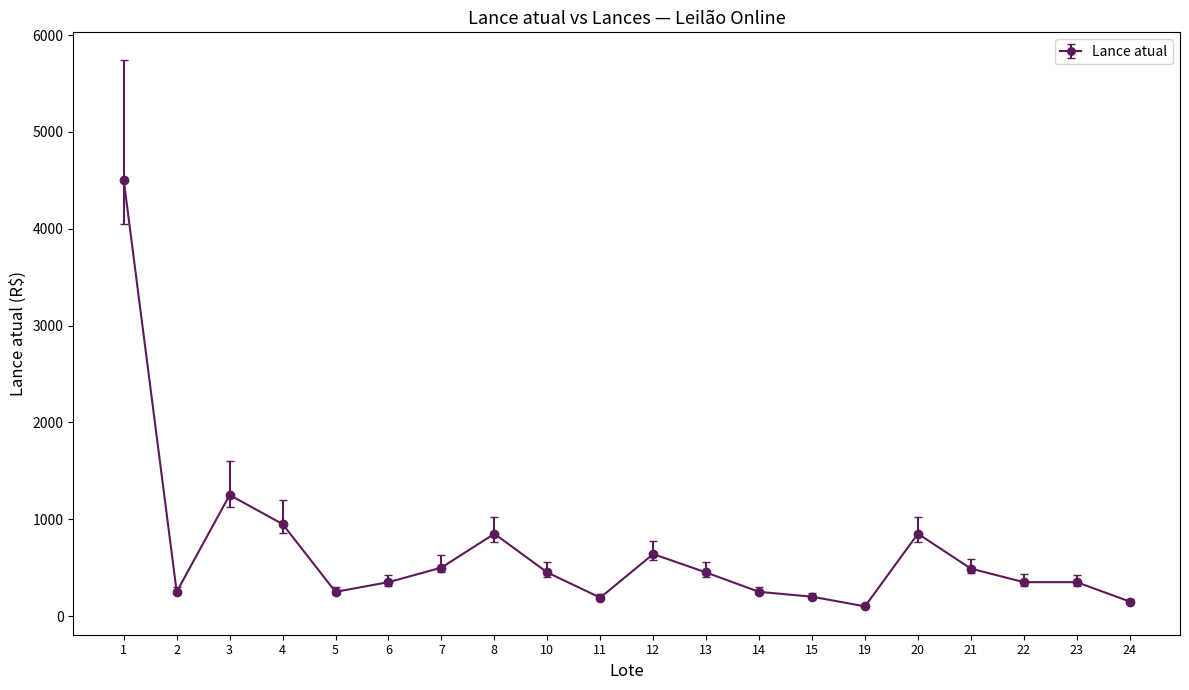

What is the value of the 12th point from the left?

450